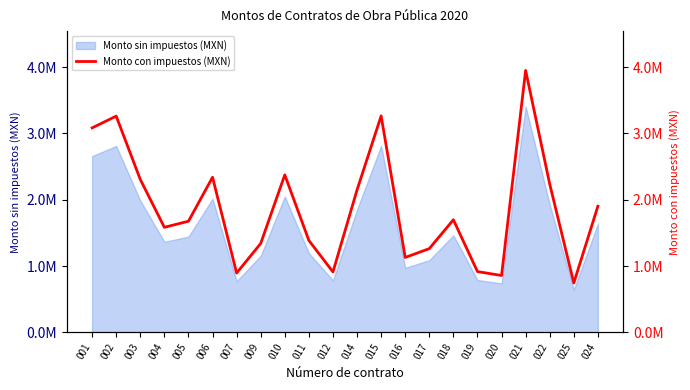

At which label is the value closest to 2346927?

006